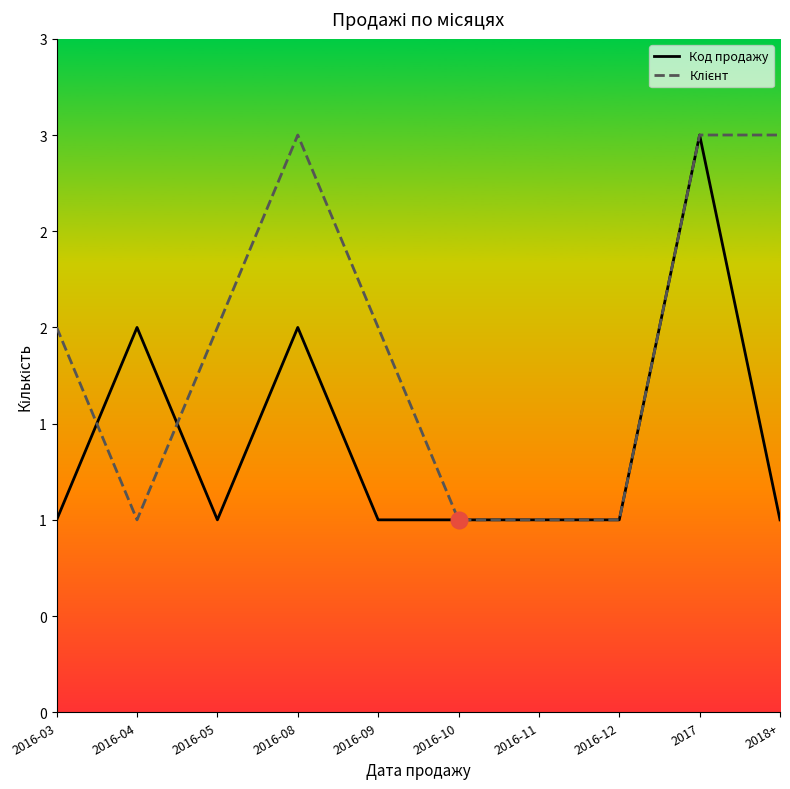

What are all the series names shown in the legend?

Код продажу, Клієнт